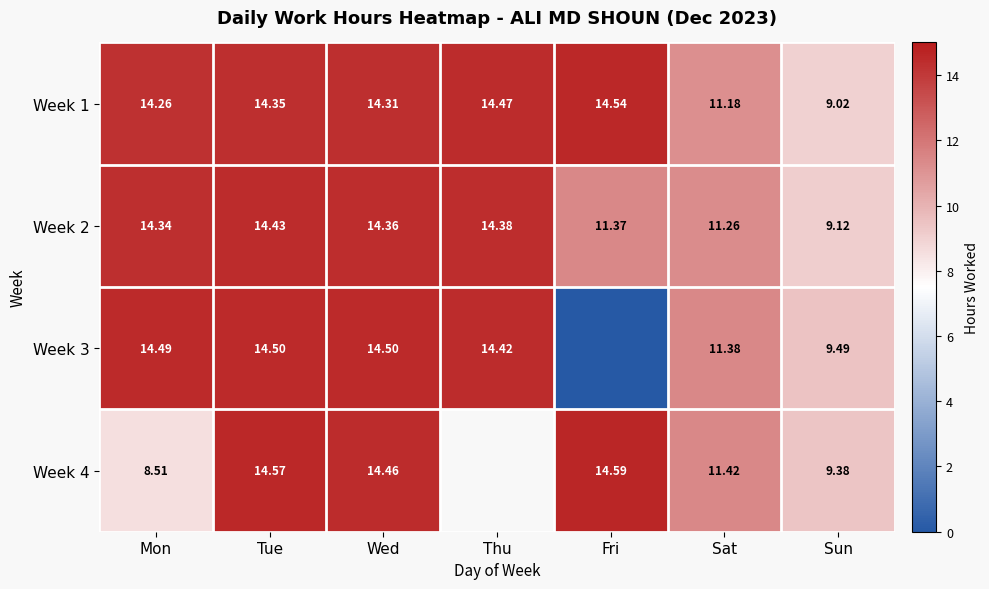

The Week 1 series shows 19.2 at Mon. True or false?

False